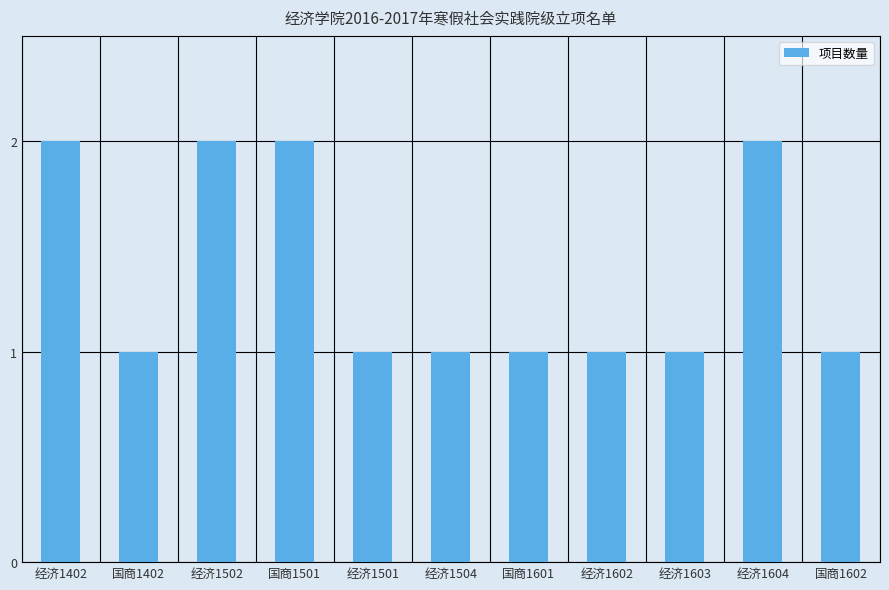

Reading left to right, list all the values displayed in this chart.

2	1	2	2	1	1	1	1	1	2	1